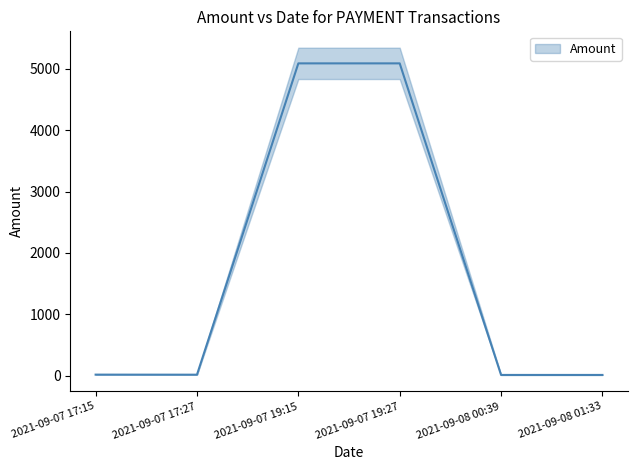

Is it true that the value at 2021-09-07 17:27 is 14.0?

True